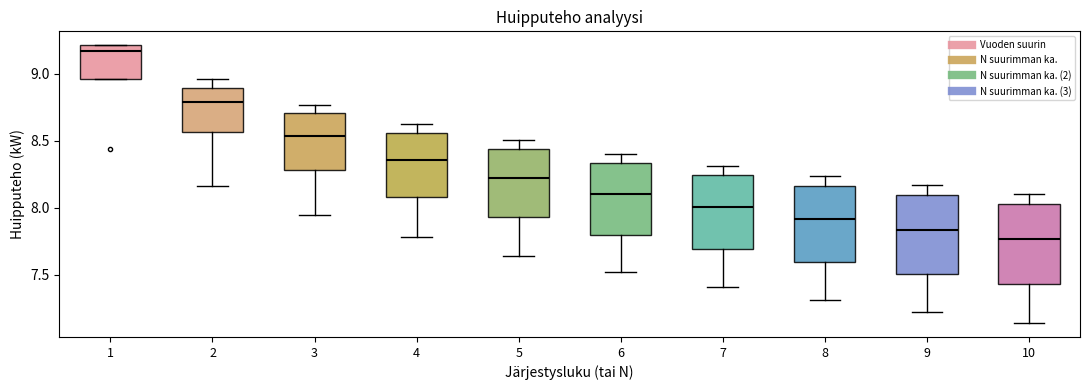

Where does the upper whisker of the box at x = 6 end on the y-axis? The values are not printed on the chart, so give them approximately, as read against the axis.

8.40